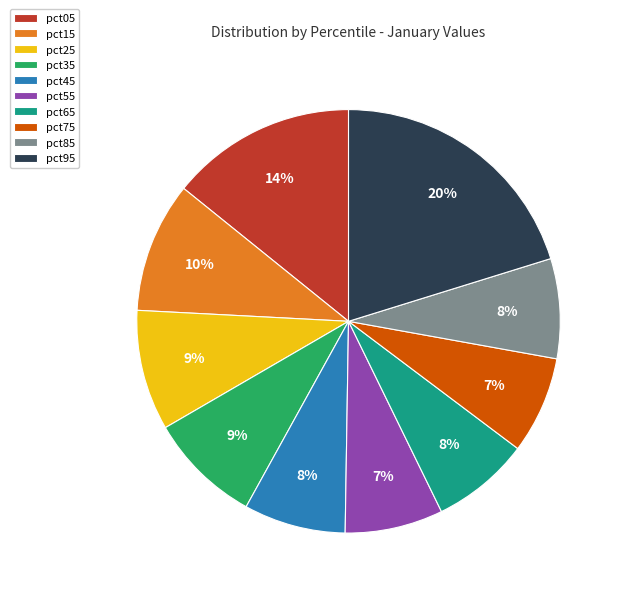

Does pct65 account for over 50% of the chart?

No